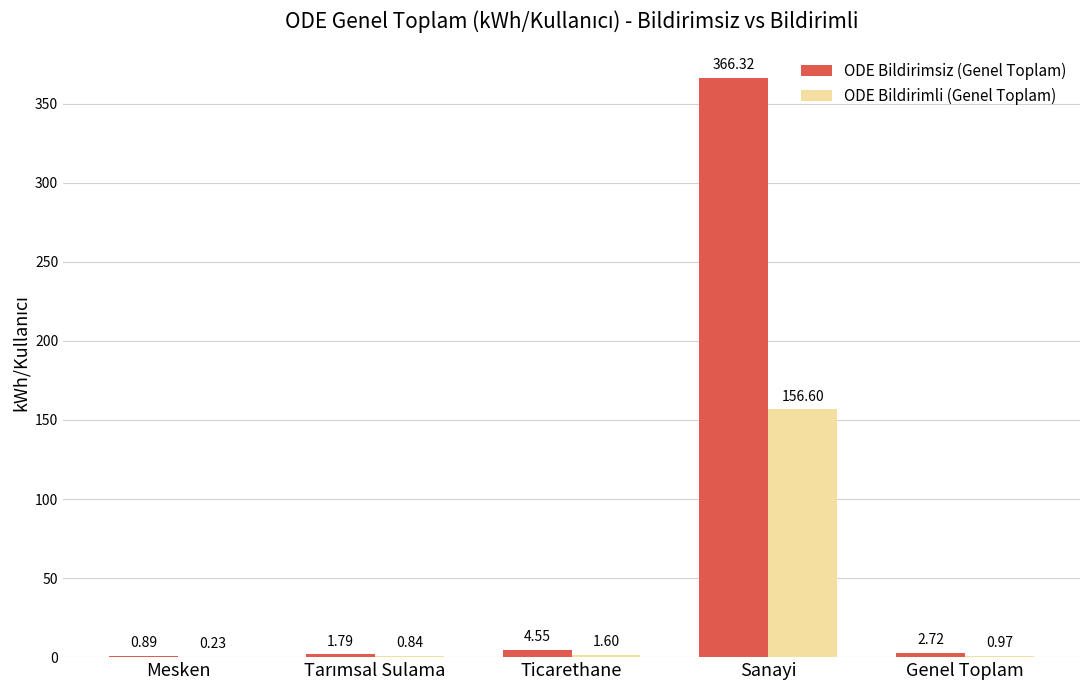

Which label corresponds to the largest value in the chart?

Sanayi